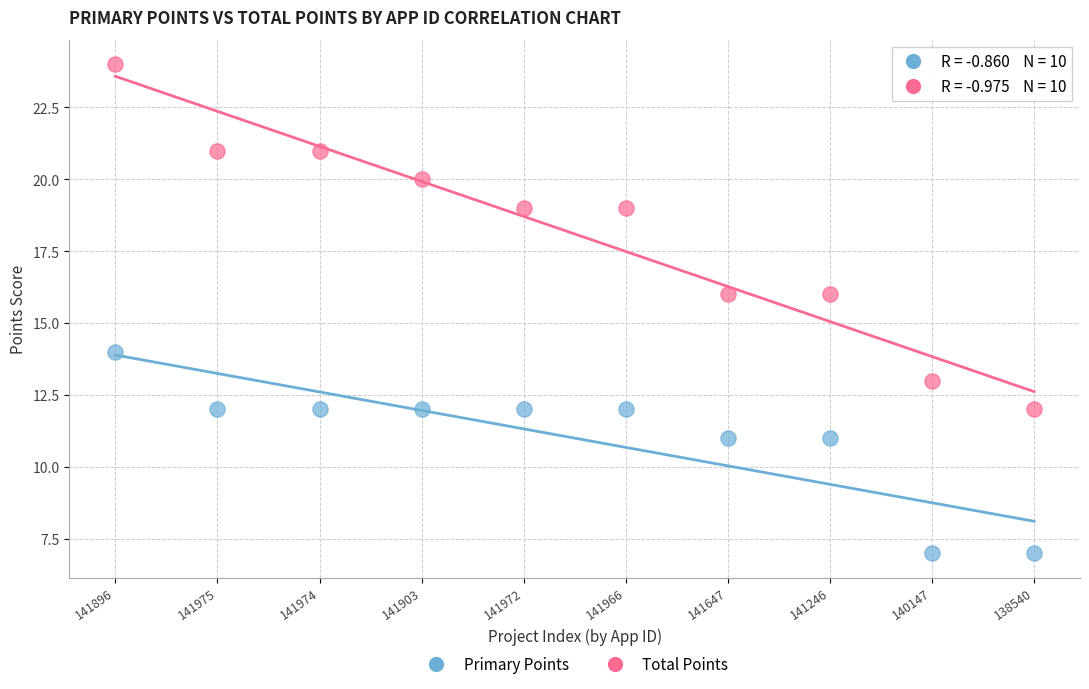

Which series contains the lowest Y value?

Primary Points